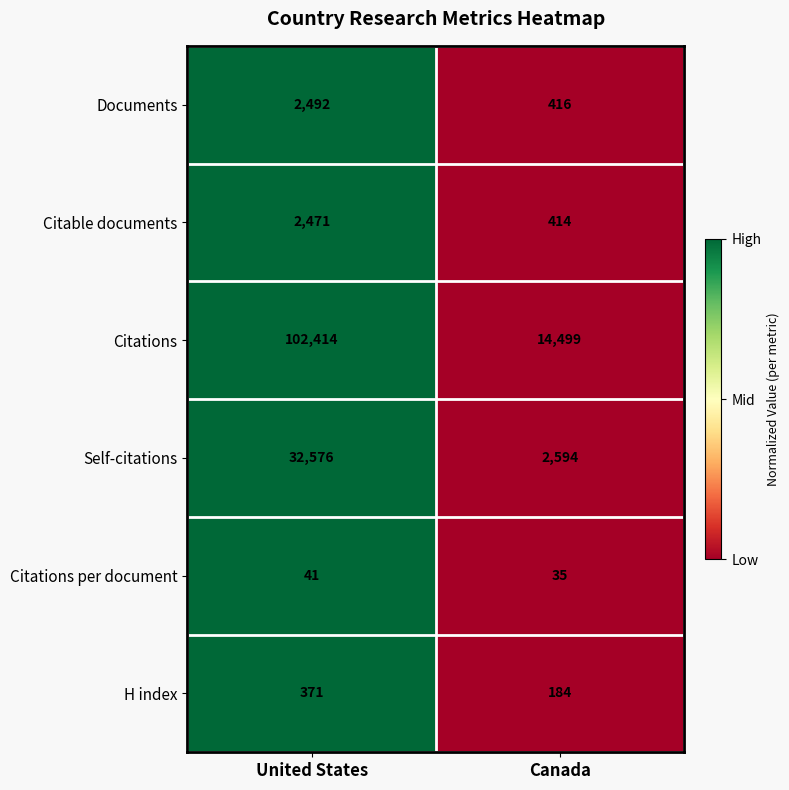

What value does the Citable documents series have at Canada, to the nearest 50?

400